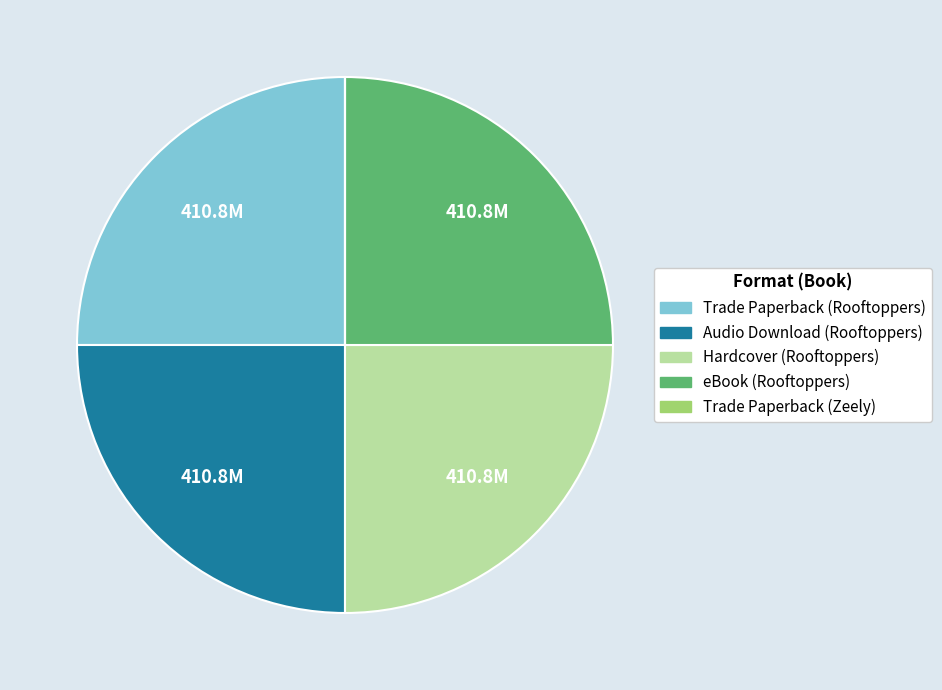

Does Trade Paperback (Rooftoppers) account for over 50% of the chart?

No